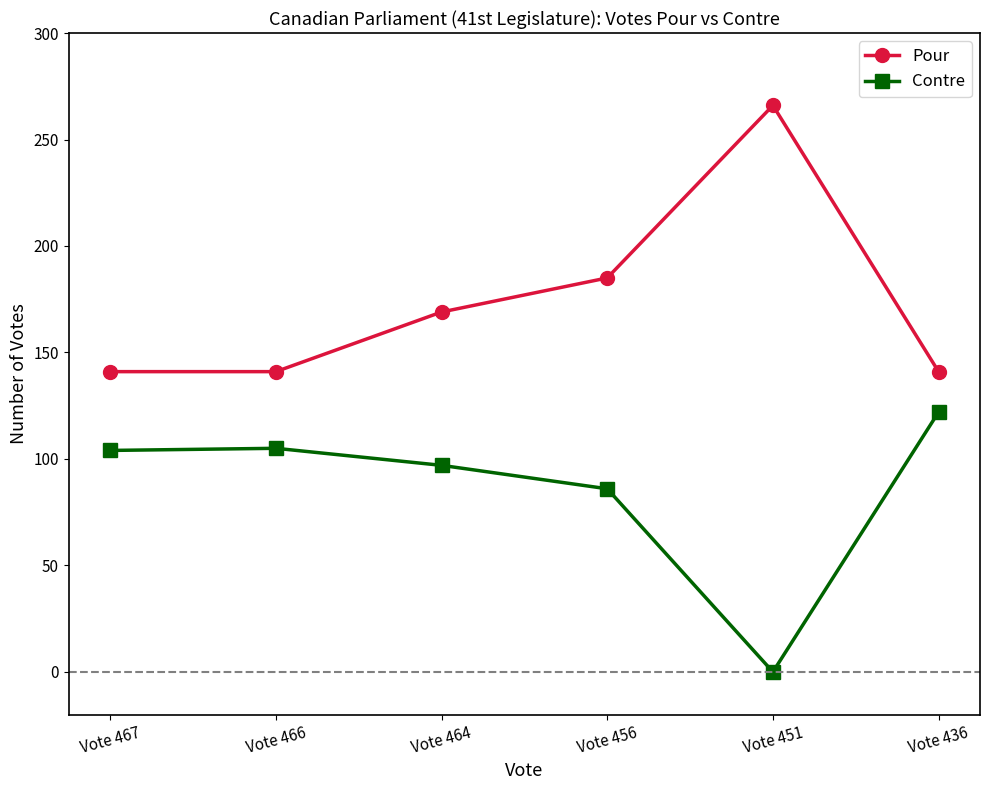

What is the total value across all series at Vote 464?

266